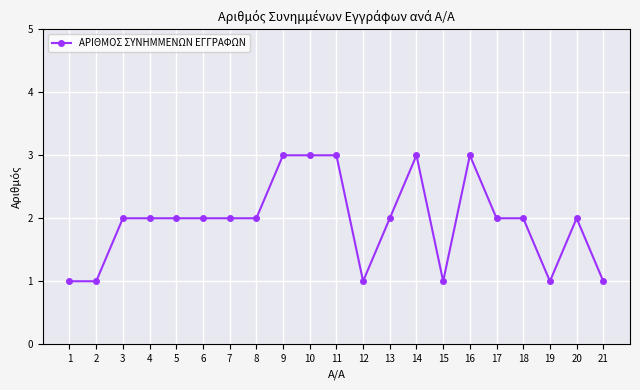

Is it true that the value at 17 is 2?

True